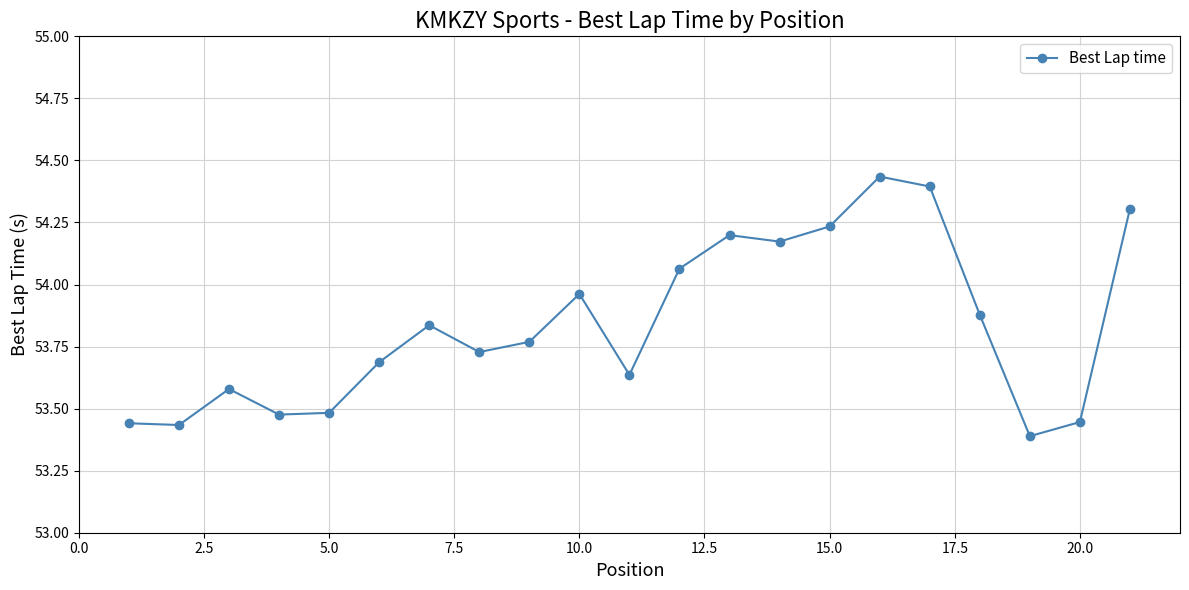

Is this an area chart (filled region under the line)?

No